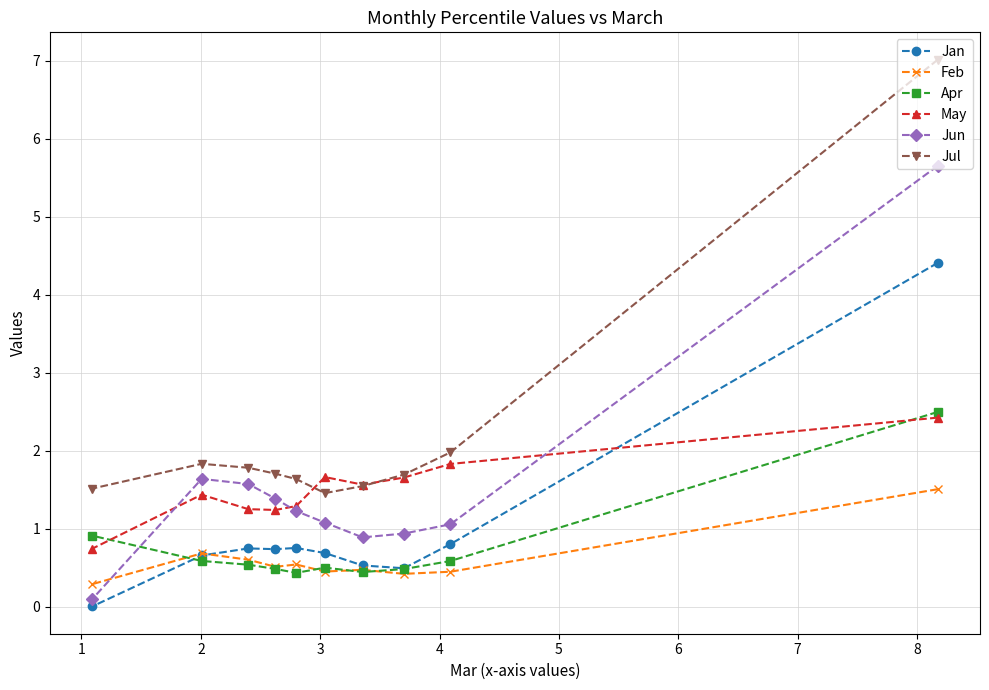

How many interior local peaks does the Jun series have?

1